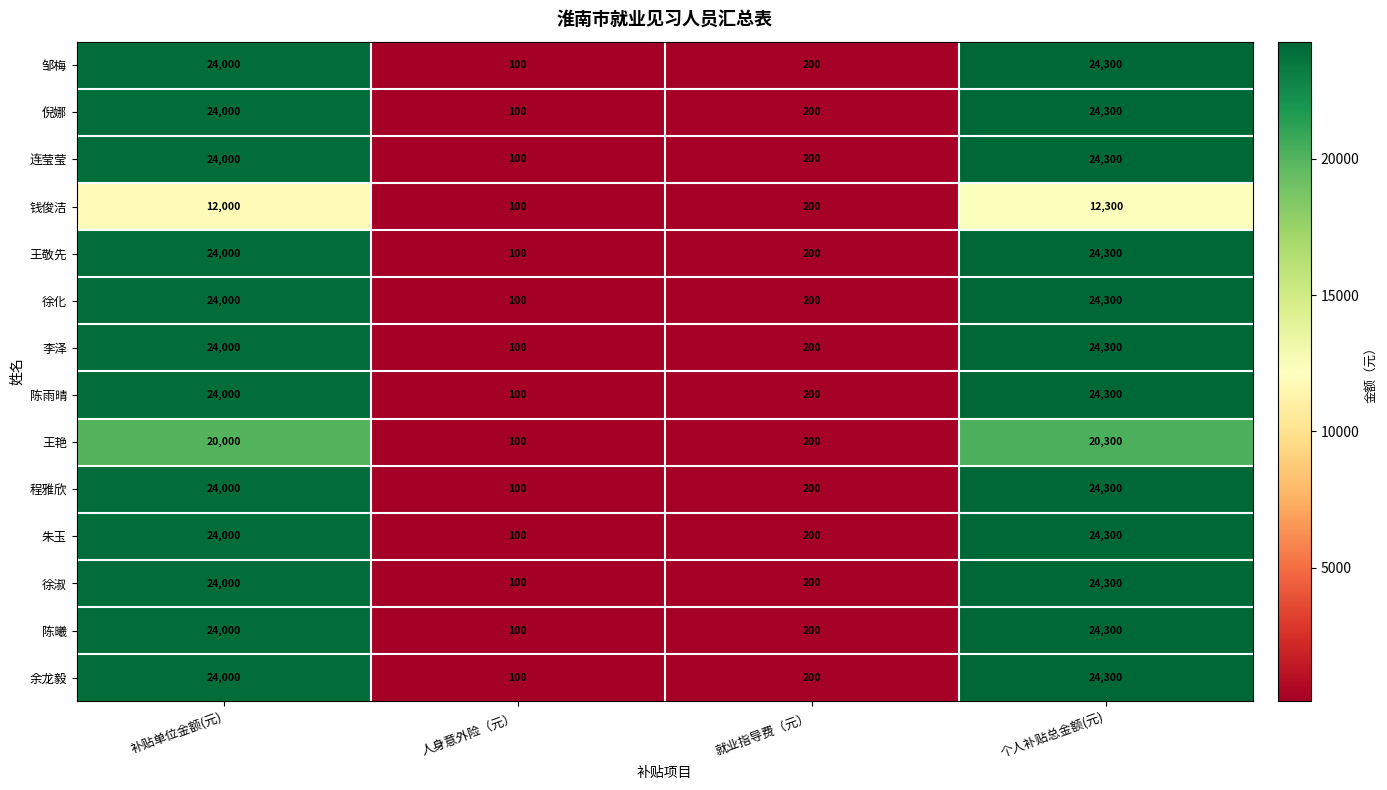

At which category is the sum across all series the highest?

个人补贴总金额(元)